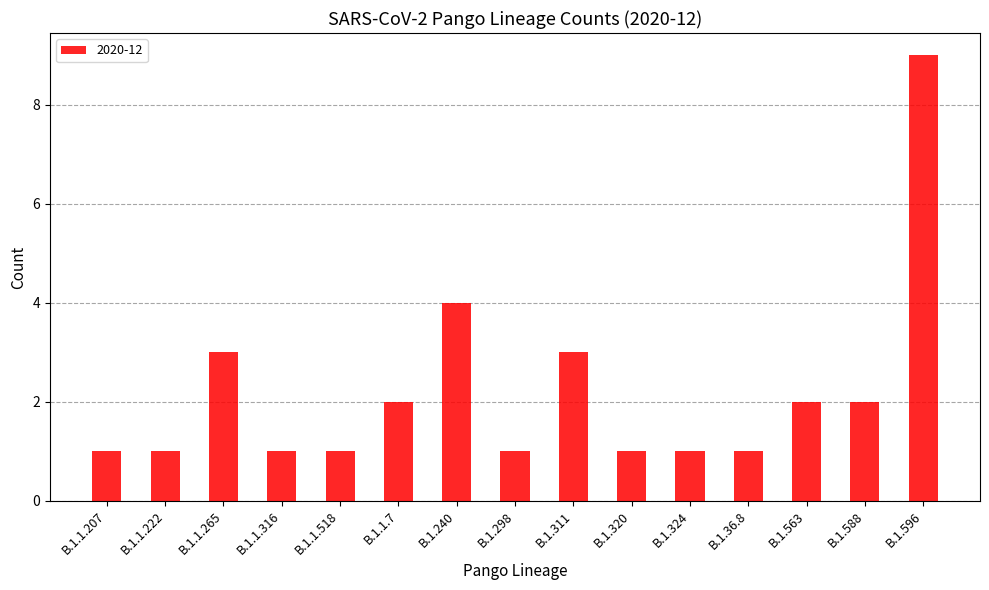

Reading left to right, what are all the values shown in this chart?

B.1.1.207=1	B.1.1.222=1	B.1.1.265=3	B.1.1.316=1	B.1.1.518=1	B.1.1.7=2	B.1.240=4	B.1.298=1	B.1.311=3	B.1.320=1	B.1.324=1	B.1.36.8=1	B.1.563=2	B.1.588=2	B.1.596=9